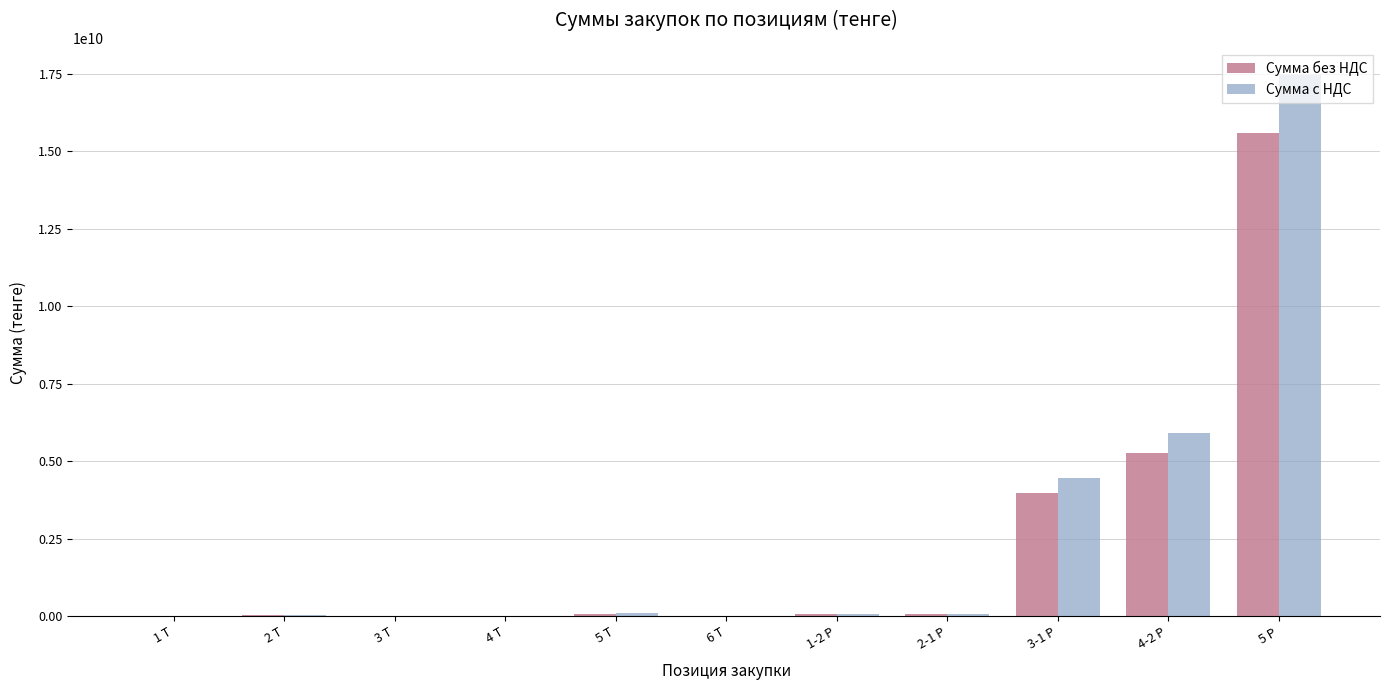

Is the value of Сумма с НДС at 2-1 Р greater than the value of Сумма без НДС at 4-2 Р?

No